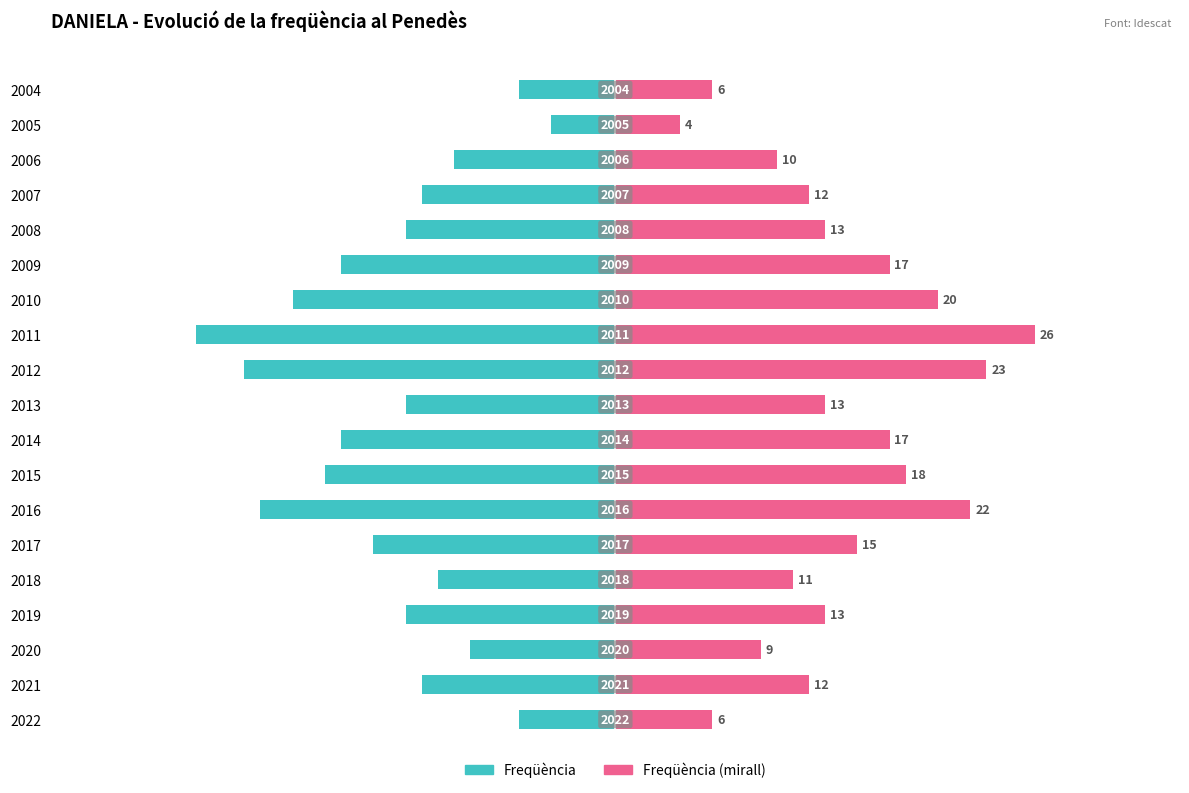

What is the value of the Freqüència (dreta) bar at the 11th from the left?

23